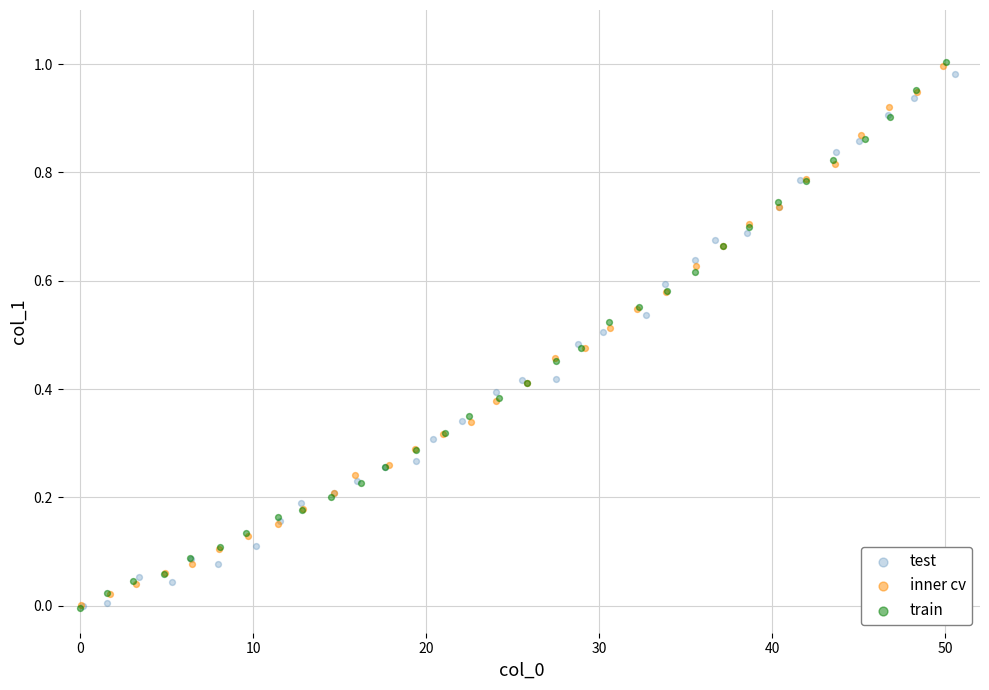

Which series has the largest Y range (max minus min)?

train